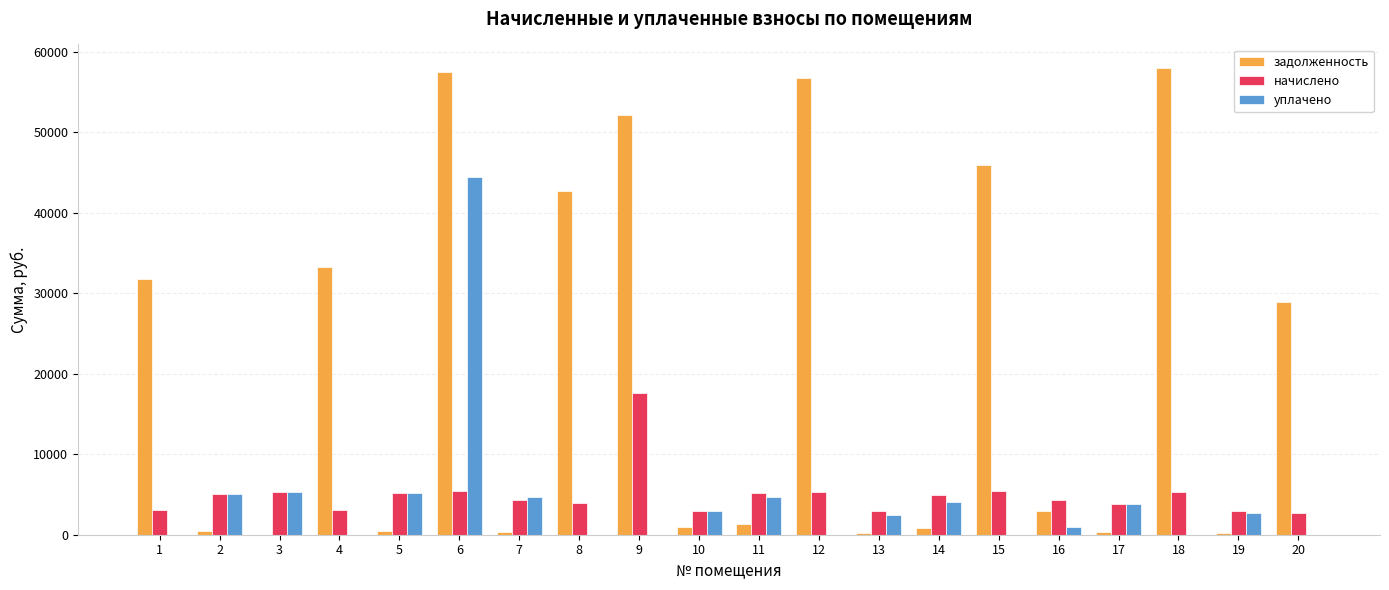

Count the number of categories in the chart.

20